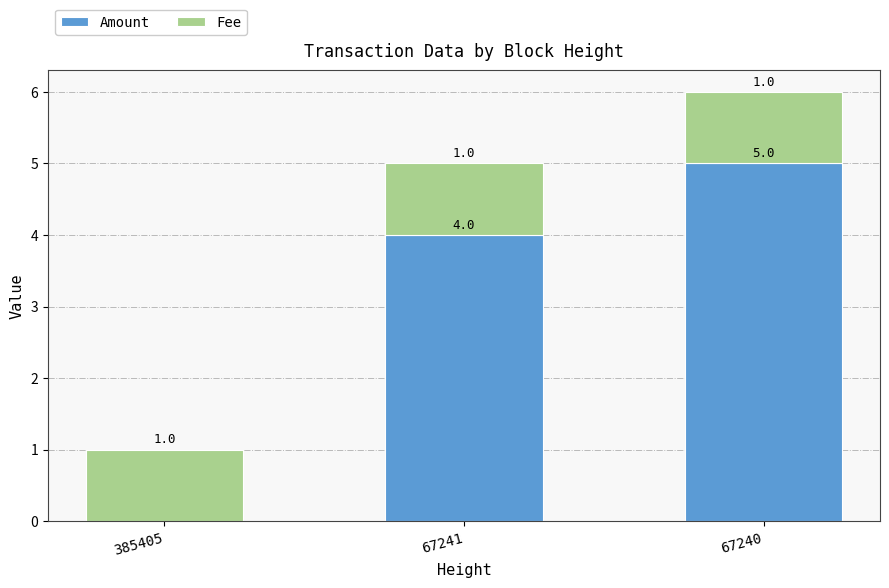

True or false: Amount has a value of 5 at 67240.

True